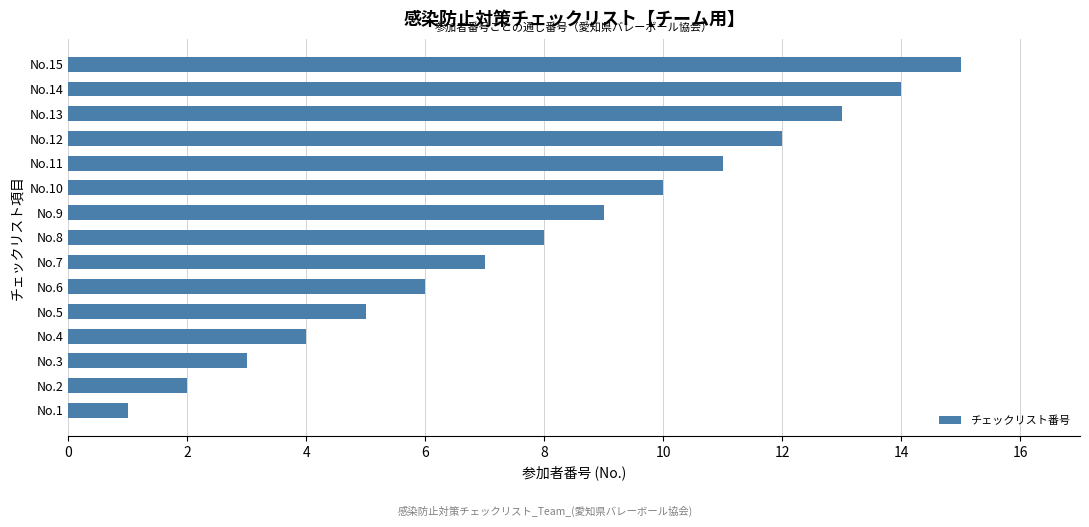

What is the change in value from No.4 to No.13?

+9